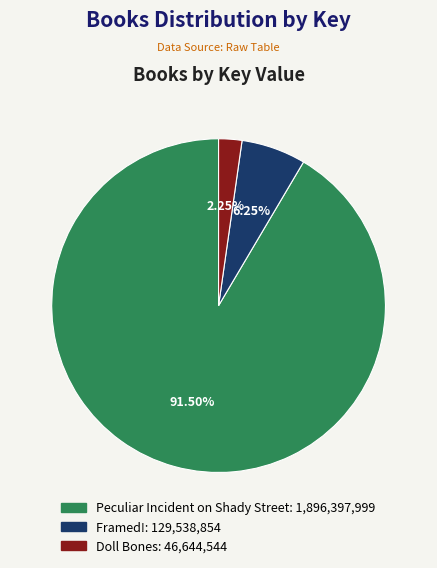

What percentage is the Framed! slice, to the nearest percent?

6%